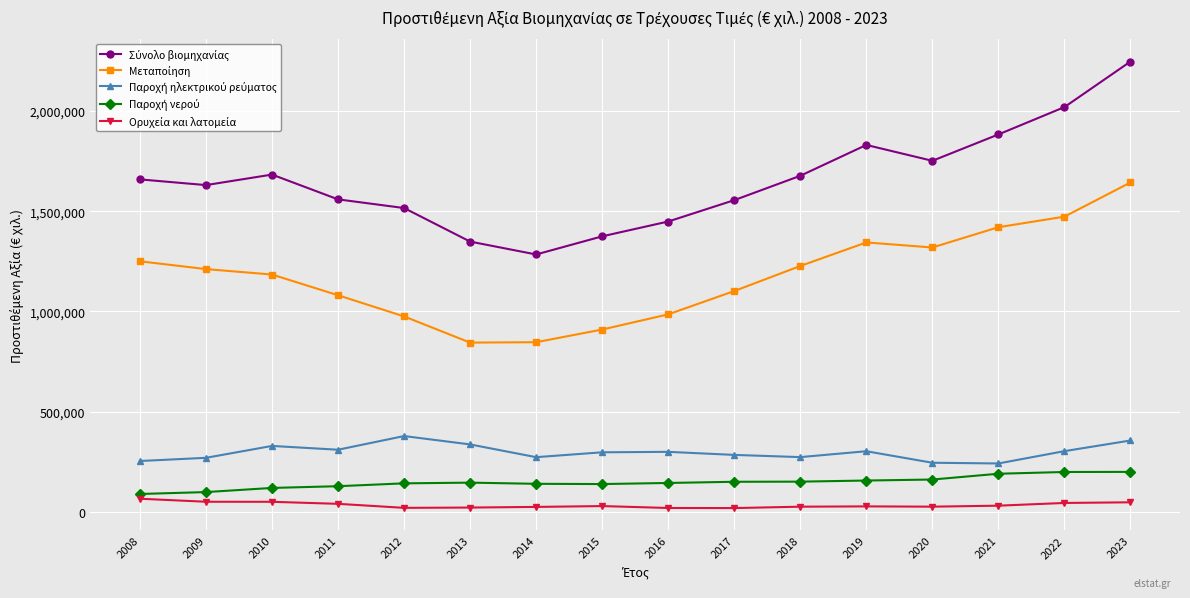

At which category is the sum across all series the highest?

2023